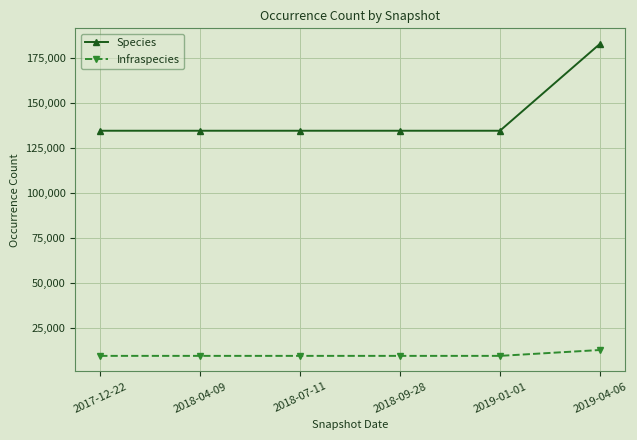

What is the spread (max minus min) of values at 2019-04-06?

170000